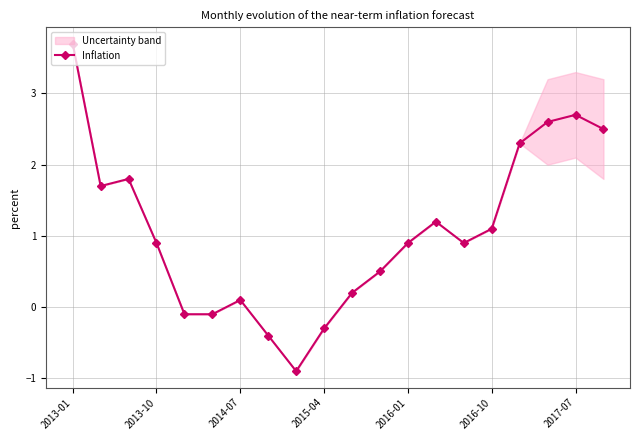

What is the difference between the maximum and minimum values?

4.6